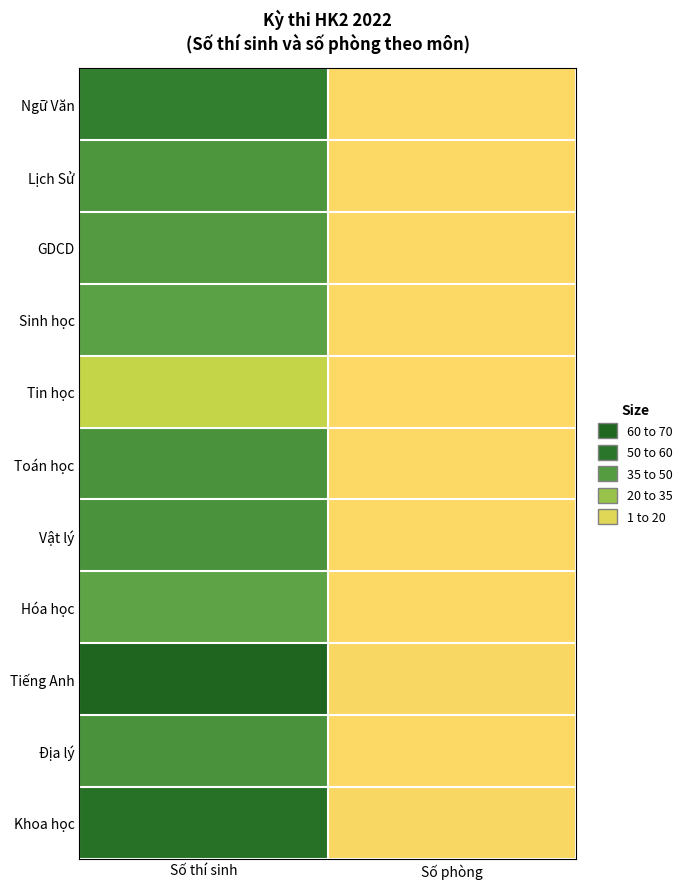

Reading left to right, list all the values displayed in this chart.

Ngữ Văn: Số thí sinh=51	Số phòng=2
Lịch Sử: Số thí sinh=44	Số phòng=2
GDCD: Số thí sinh=43	Số phòng=2
Sinh học: Số thí sinh=41	Số phòng=2
Tin học: Số thí sinh=18	Số phòng=1
Toán học: Số thí sinh=45	Số phòng=2
Vật lý: Số thí sinh=45	Số phòng=2
Hóa học: Số thí sinh=40	Số phòng=2
Tiếng Anh: Số thí sinh=65	Số phòng=3
Địa lý: Số thí sinh=45	Số phòng=2
Khoa học: Số thí sinh=58	Số phòng=3